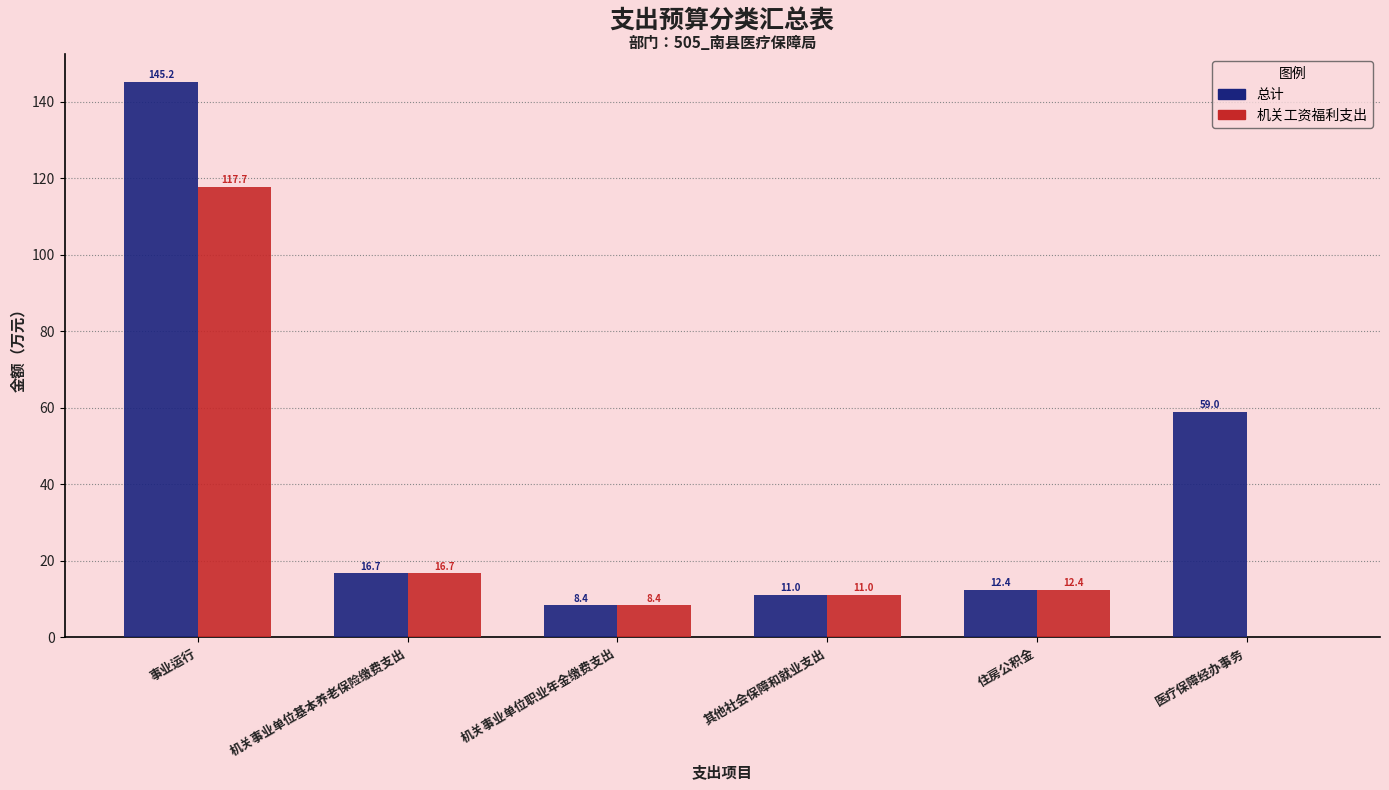

Which series has the largest total across all categories?

总计